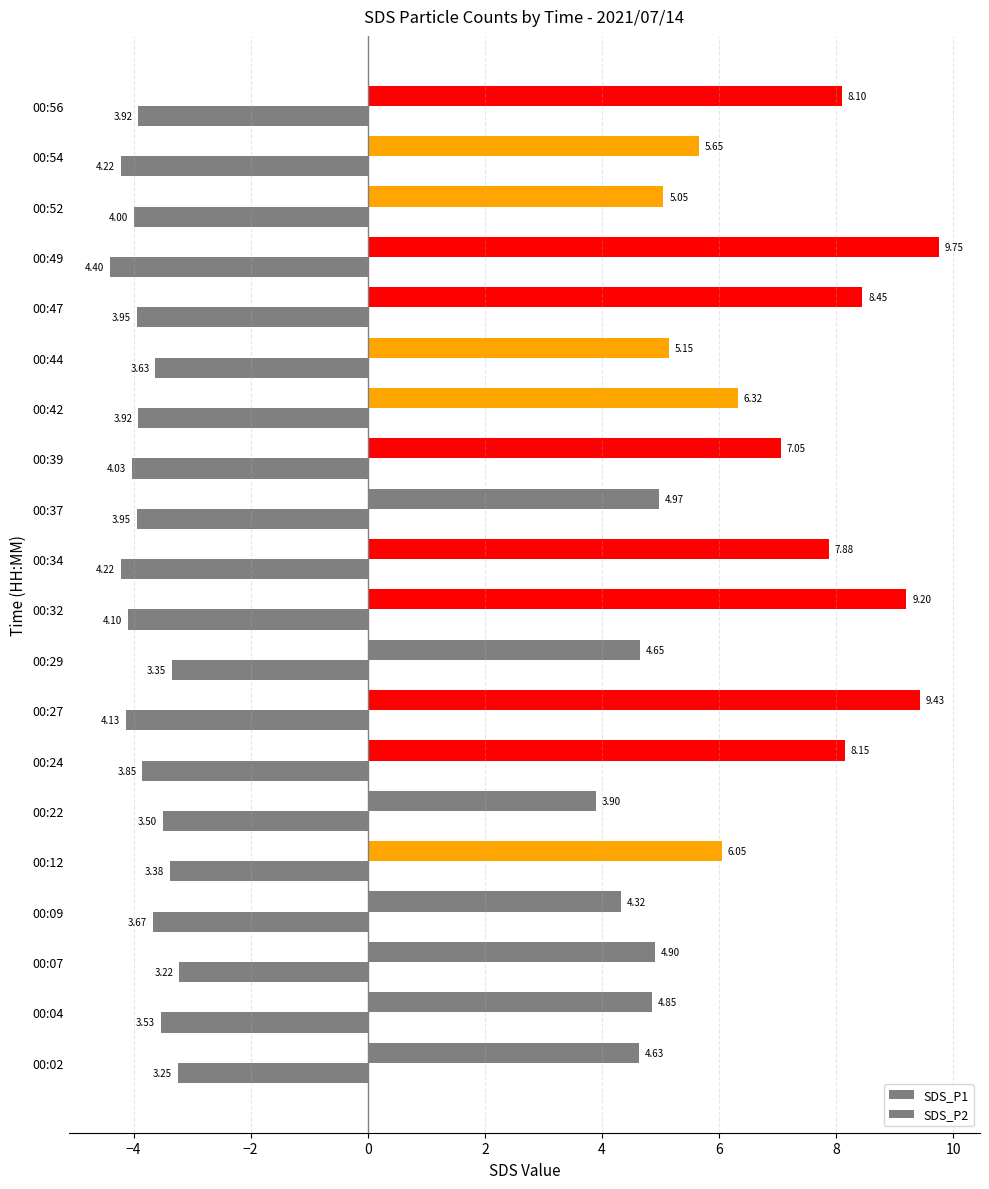

How many distinct data groups are displayed?

2